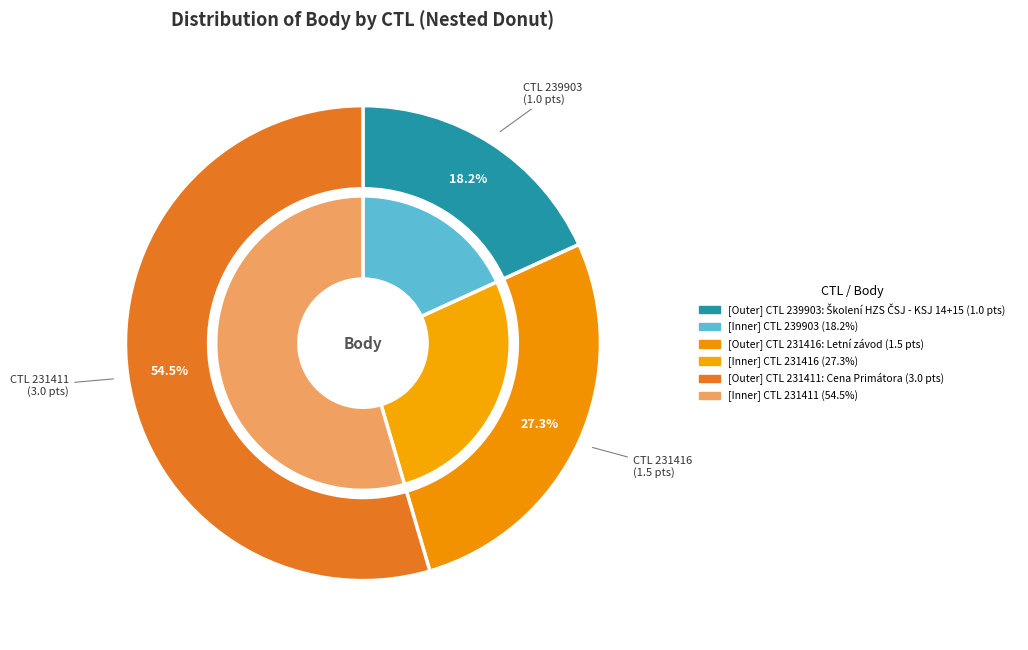

Is 231411 the majority of the pie?

Yes